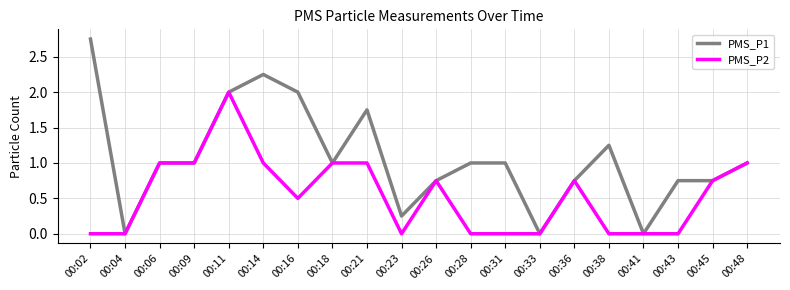

Which series has the widest spread of values?

PMS_P1